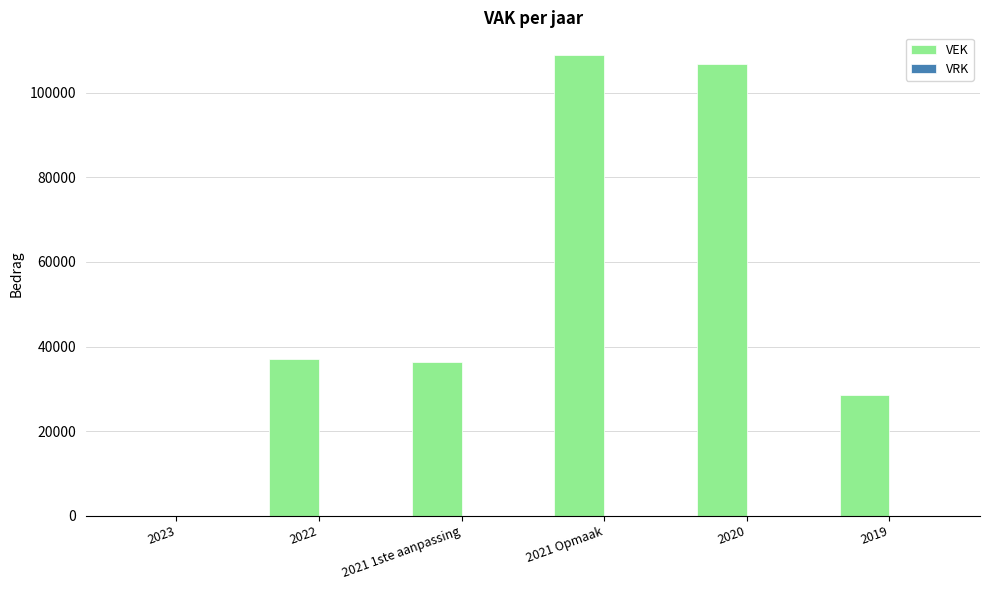

Reading left to right, transcribe all the data shown in this chart.

2023=0	2022=37150	2021 1ste aanpassing=36422	2021 Opmaak=108896	2020=106761	2019=28427